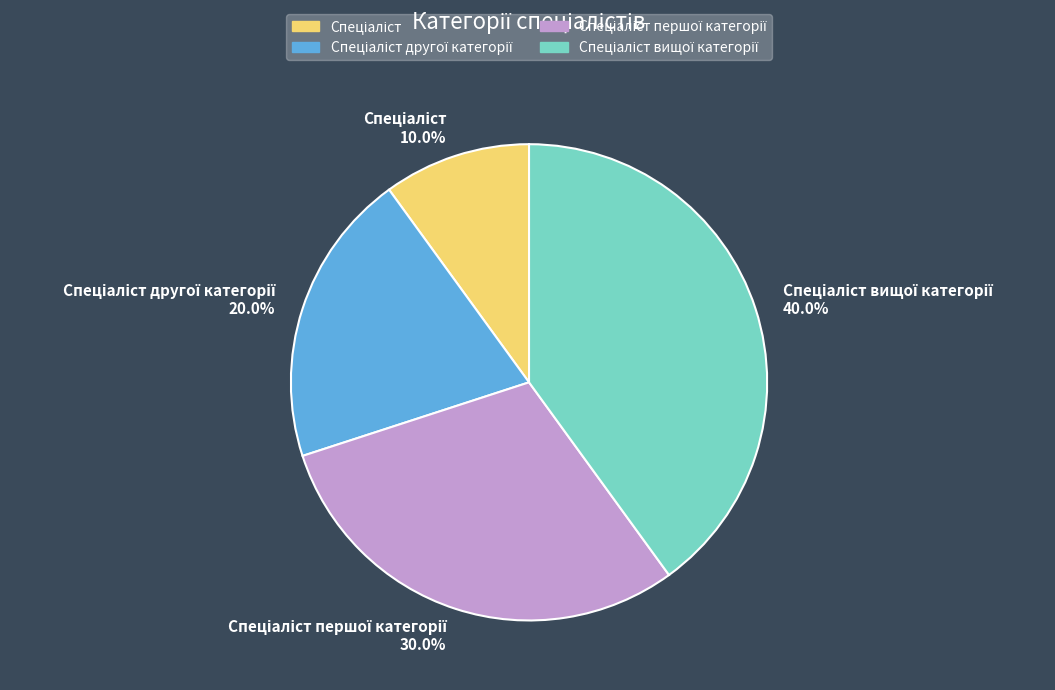

Is there any slice that represents more than half of the pie?

No